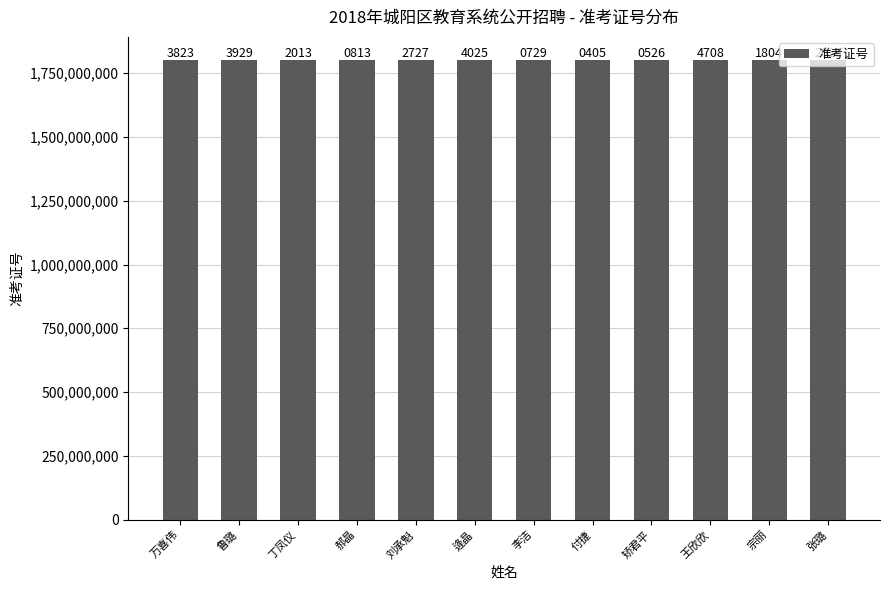

Which label corresponds to the largest value in the chart?

万喜伟